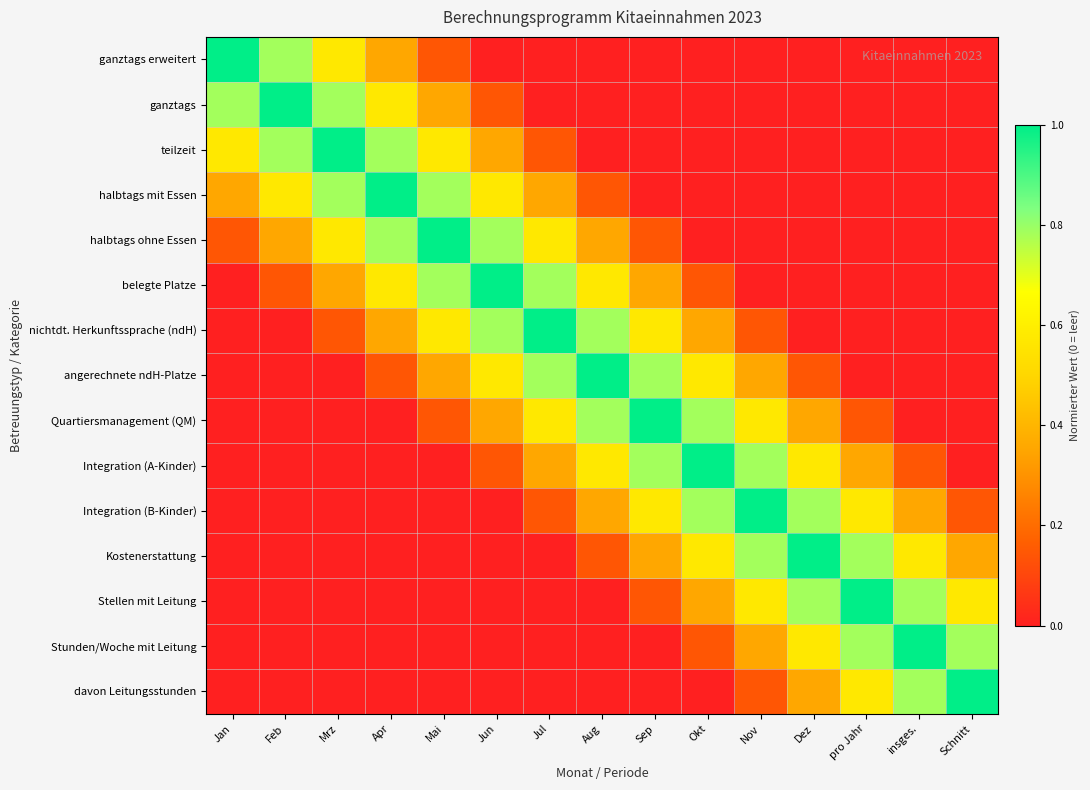

Reading left to right, what are all the values shown in this chart?

ganztags erweitert: Jan=1.0	Feb=0.8	Mrz=0.6	Apr=0.4	Mai=0.1	Jun=0.0	Jul=0.0	Aug=0.0	Sep=0.0	Okt=0.0	Nov=0.0	Dez=0.0	pro Jahr=0.0	insges.=0.0	Schnitt=0.0
ganztags: Jan=0.8	Feb=1.0	Mrz=0.8	Apr=0.6	Mai=0.4	Jun=0.1	Jul=0.0	Aug=0.0	Sep=0.0	Okt=0.0	Nov=0.0	Dez=0.0	pro Jahr=0.0	insges.=0.0	Schnitt=0.0
teilzeit: Jan=0.6	Feb=0.8	Mrz=1.0	Apr=0.8	Mai=0.6	Jun=0.4	Jul=0.1	Aug=0.0	Sep=0.0	Okt=0.0	Nov=0.0	Dez=0.0	pro Jahr=0.0	insges.=0.0	Schnitt=0.0
halbtags mit Essen: Jan=0.4	Feb=0.6	Mrz=0.8	Apr=1.0	Mai=0.8	Jun=0.6	Jul=0.4	Aug=0.1	Sep=0.0	Okt=0.0	Nov=0.0	Dez=0.0	pro Jahr=0.0	insges.=0.0	Schnitt=0.0
halbtags ohne Essen: Jan=0.1	Feb=0.4	Mrz=0.6	Apr=0.8	Mai=1.0	Jun=0.8	Jul=0.6	Aug=0.4	Sep=0.1	Okt=0.0	Nov=0.0	Dez=0.0	pro Jahr=0.0	insges.=0.0	Schnitt=0.0
belegte Platze: Jan=0.0	Feb=0.1	Mrz=0.4	Apr=0.6	Mai=0.8	Jun=1.0	Jul=0.8	Aug=0.6	Sep=0.4	Okt=0.1	Nov=0.0	Dez=0.0	pro Jahr=0.0	insges.=0.0	Schnitt=0.0
nichtdt. Herkunftssprache (ndH): Jan=0.0	Feb=0.0	Mrz=0.1	Apr=0.4	Mai=0.6	Jun=0.8	Jul=1.0	Aug=0.8	Sep=0.6	Okt=0.4	Nov=0.1	Dez=0.0	pro Jahr=0.0	insges.=0.0	Schnitt=0.0
angerechnete ndH-Platze: Jan=0.0	Feb=0.0	Mrz=0.0	Apr=0.1	Mai=0.4	Jun=0.6	Jul=0.8	Aug=1.0	Sep=0.8	Okt=0.6	Nov=0.4	Dez=0.1	pro Jahr=0.0	insges.=0.0	Schnitt=0.0
Quartiersmanagement (QM): Jan=0.0	Feb=0.0	Mrz=0.0	Apr=0.0	Mai=0.1	Jun=0.4	Jul=0.6	Aug=0.8	Sep=1.0	Okt=0.8	Nov=0.6	Dez=0.4	pro Jahr=0.1	insges.=0.0	Schnitt=0.0
Integration (A-Kinder): Jan=0.0	Feb=0.0	Mrz=0.0	Apr=0.0	Mai=0.0	Jun=0.1	Jul=0.4	Aug=0.6	Sep=0.8	Okt=1.0	Nov=0.8	Dez=0.6	pro Jahr=0.4	insges.=0.1	Schnitt=0.0
Integration (B-Kinder): Jan=0.0	Feb=0.0	Mrz=0.0	Apr=0.0	Mai=0.0	Jun=0.0	Jul=0.1	Aug=0.4	Sep=0.6	Okt=0.8	Nov=1.0	Dez=0.8	pro Jahr=0.6	insges.=0.4	Schnitt=0.1
Kostenerstattung: Jan=0.0	Feb=0.0	Mrz=0.0	Apr=0.0	Mai=0.0	Jun=0.0	Jul=0.0	Aug=0.1	Sep=0.4	Okt=0.6	Nov=0.8	Dez=1.0	pro Jahr=0.8	insges.=0.6	Schnitt=0.4
Stellen mit Leitung: Jan=0.0	Feb=0.0	Mrz=0.0	Apr=0.0	Mai=0.0	Jun=0.0	Jul=0.0	Aug=0.0	Sep=0.1	Okt=0.4	Nov=0.6	Dez=0.8	pro Jahr=1.0	insges.=0.8	Schnitt=0.6
Stunden/Woche mit Leitung: Jan=0.0	Feb=0.0	Mrz=0.0	Apr=0.0	Mai=0.0	Jun=0.0	Jul=0.0	Aug=0.0	Sep=0.0	Okt=0.1	Nov=0.4	Dez=0.6	pro Jahr=0.8	insges.=1.0	Schnitt=0.8
davon Leitungsstunden: Jan=0.0	Feb=0.0	Mrz=0.0	Apr=0.0	Mai=0.0	Jun=0.0	Jul=0.0	Aug=0.0	Sep=0.0	Okt=0.0	Nov=0.1	Dez=0.4	pro Jahr=0.6	insges.=0.8	Schnitt=1.0